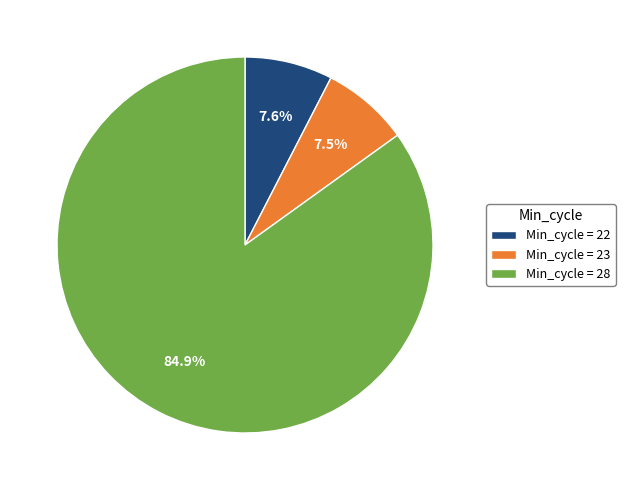

How many slices are in this pie chart?

3